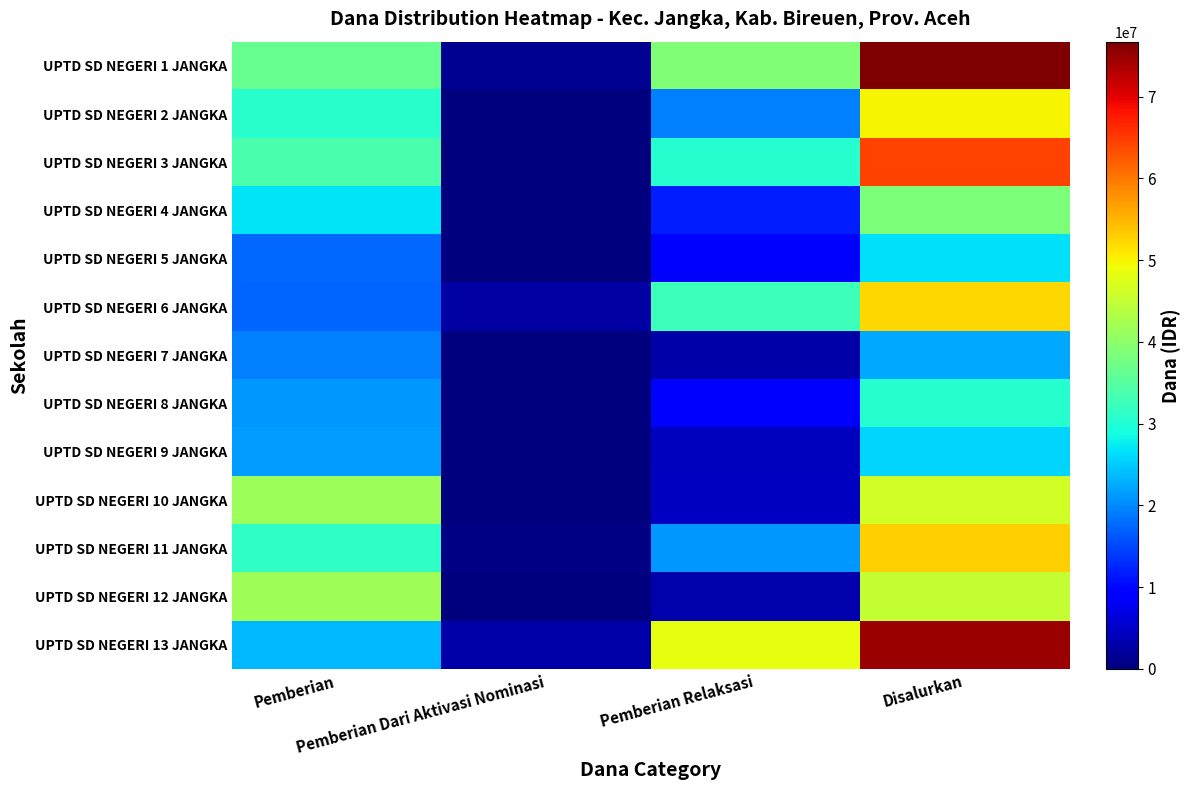

Reading right to left, list all the values displayed in this chart.

UPTD SD NEGERI 1 JANGKA: Disalurkan=76725000	Pemberian Relaksasi=38925000	Pemberian Dari Aktivasi Nominasi=1350000	Pemberian=36450000
UPTD SD NEGERI 2 JANGKA: Disalurkan=49950000	Pemberian Relaksasi=19350000	Pemberian Dari Aktivasi Nominasi=0	Pemberian=30600000
UPTD SD NEGERI 3 JANGKA: Disalurkan=64350000	Pemberian Relaksasi=30375000	Pemberian Dari Aktivasi Nominasi=225000	Pemberian=33750000
UPTD SD NEGERI 4 JANGKA: Disalurkan=38475000	Pemberian Relaksasi=11700000	Pemberian Dari Aktivasi Nominasi=0	Pemberian=26775000
UPTD SD NEGERI 5 JANGKA: Disalurkan=26550000	Pemberian Relaksasi=9000000	Pemberian Dari Aktivasi Nominasi=0	Pemberian=17550000
UPTD SD NEGERI 6 JANGKA: Disalurkan=52425000	Pemberian Relaksasi=32625000	Pemberian Dari Aktivasi Nominasi=2475000	Pemberian=17325000
UPTD SD NEGERI 7 JANGKA: Disalurkan=22275000	Pemberian Relaksasi=2700000	Pemberian Dari Aktivasi Nominasi=225000	Pemberian=19350000
UPTD SD NEGERI 8 JANGKA: Disalurkan=30375000	Pemberian Relaksasi=9225000	Pemberian Dari Aktivasi Nominasi=0	Pemberian=21150000
UPTD SD NEGERI 9 JANGKA: Disalurkan=25650000	Pemberian Relaksasi=4275000	Pemberian Dari Aktivasi Nominasi=0	Pemberian=21375000
UPTD SD NEGERI 10 JANGKA: Disalurkan=46350000	Pemberian Relaksasi=4725000	Pemberian Dari Aktivasi Nominasi=0	Pemberian=41625000
UPTD SD NEGERI 11 JANGKA: Disalurkan=52875000	Pemberian Relaksasi=21150000	Pemberian Dari Aktivasi Nominasi=450000	Pemberian=31275000
UPTD SD NEGERI 12 JANGKA: Disalurkan=45000000	Pemberian Relaksasi=3150000	Pemberian Dari Aktivasi Nominasi=0	Pemberian=41850000
UPTD SD NEGERI 13 JANGKA: Disalurkan=74700000	Pemberian Relaksasi=48375000	Pemberian Dari Aktivasi Nominasi=2700000	Pemberian=23625000